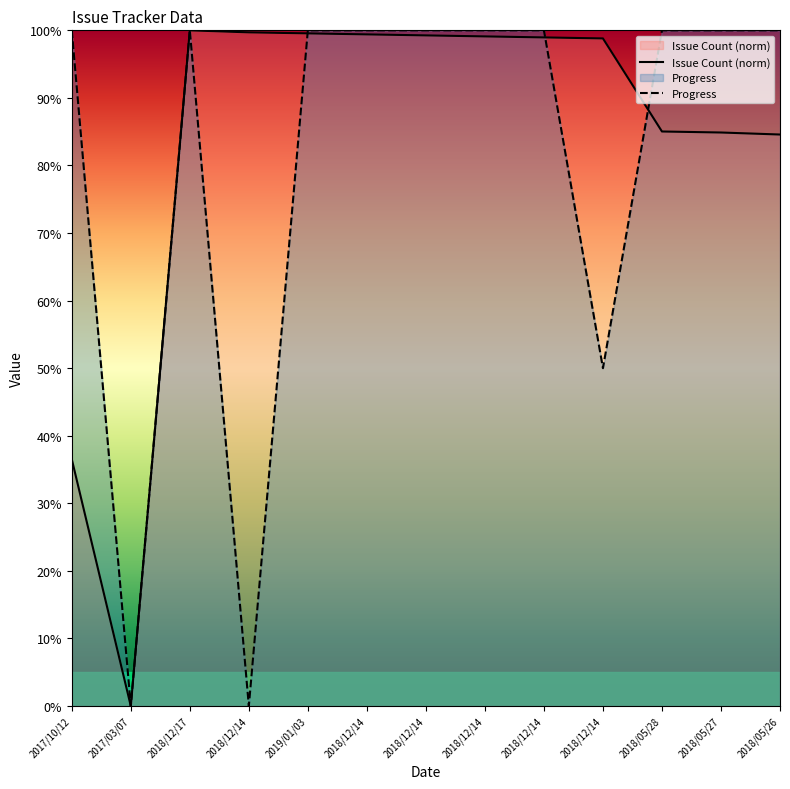

How many lines are shown in the chart?

2